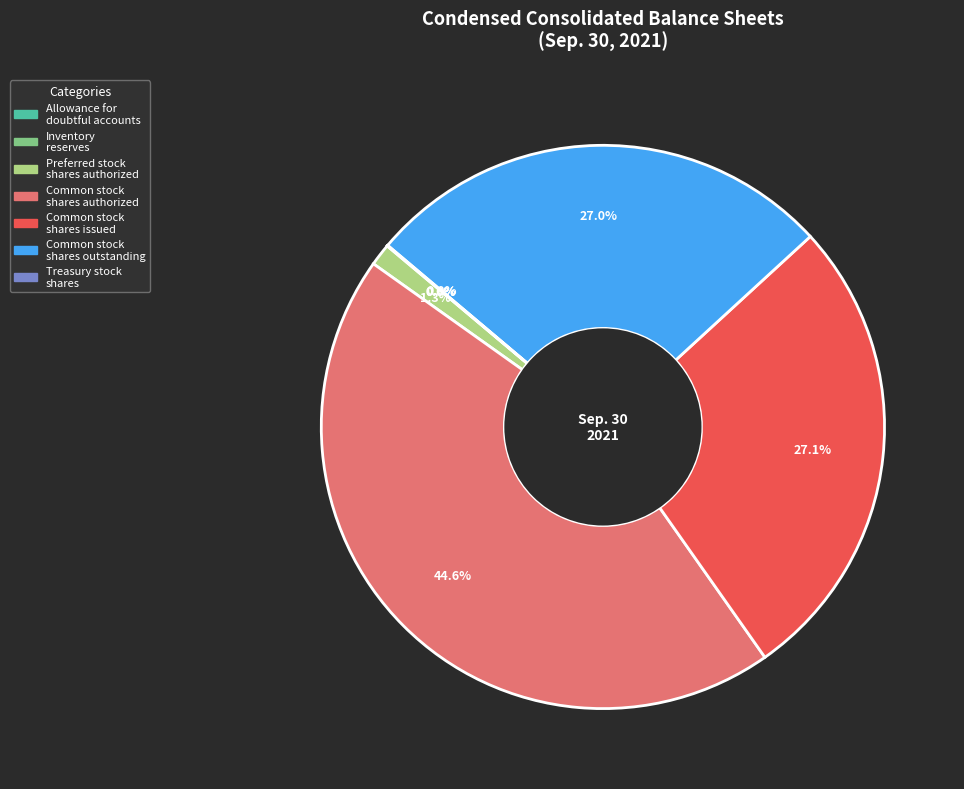

Is there a majority slice in this chart?

No